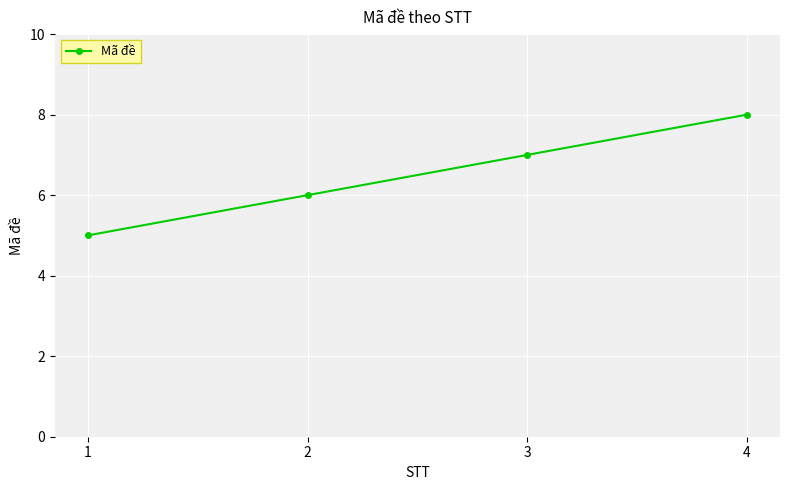

True or false: the data has more than 0 interior local peaks.

False